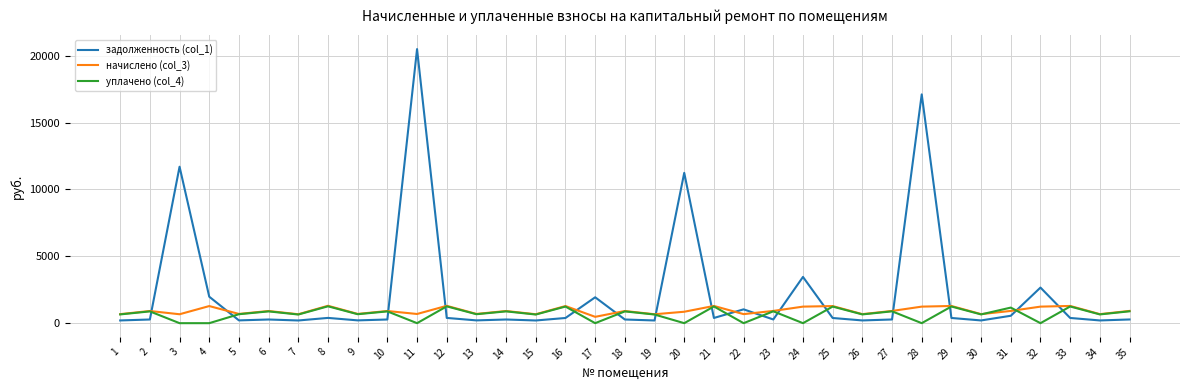

What is the approximate value of уплачено (col_4) at 1?

655.0